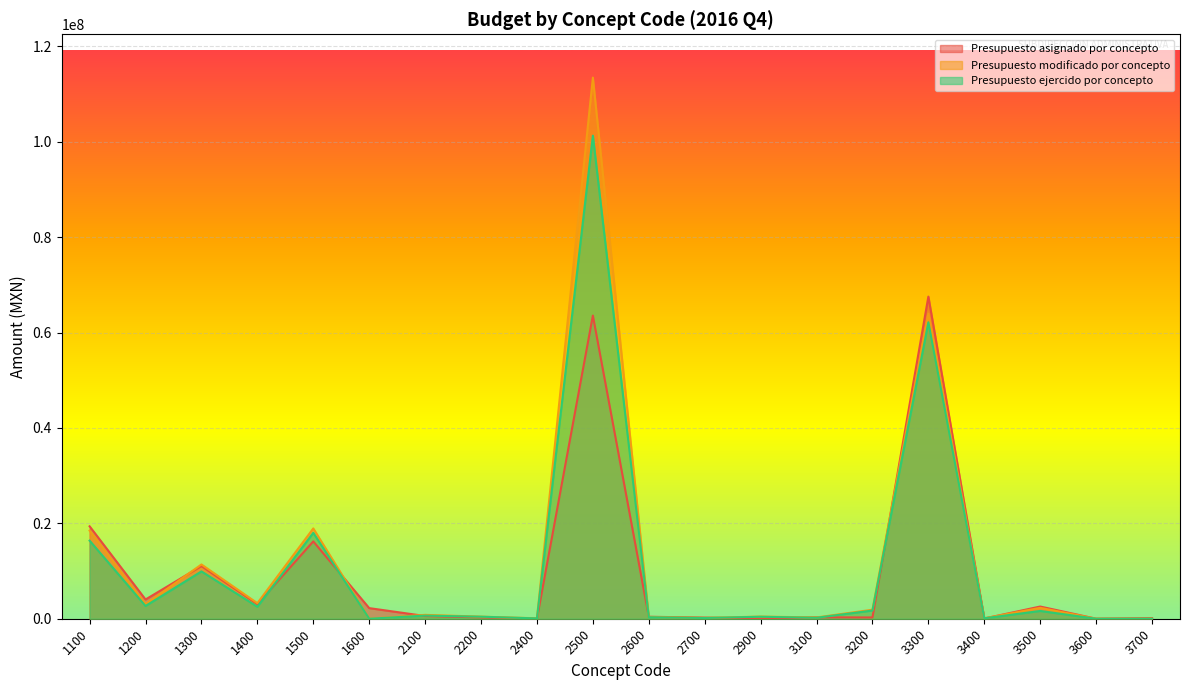

Between 1100 and 3400, which series saw the biggest shift?

Presupuesto asignado por concepto